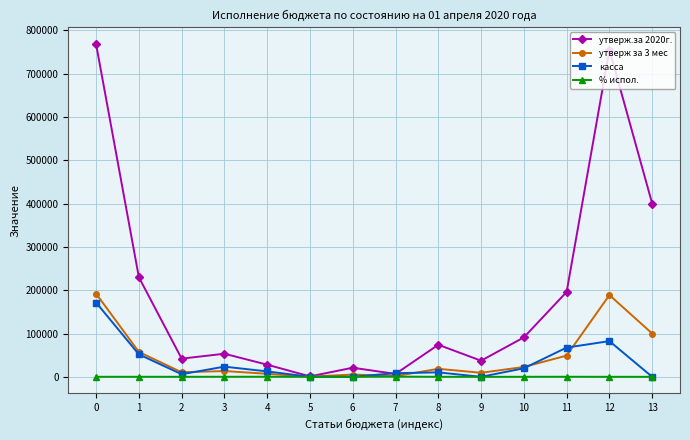

True or false: утверж.за 2020г. has more than 0 interior local peaks.

True